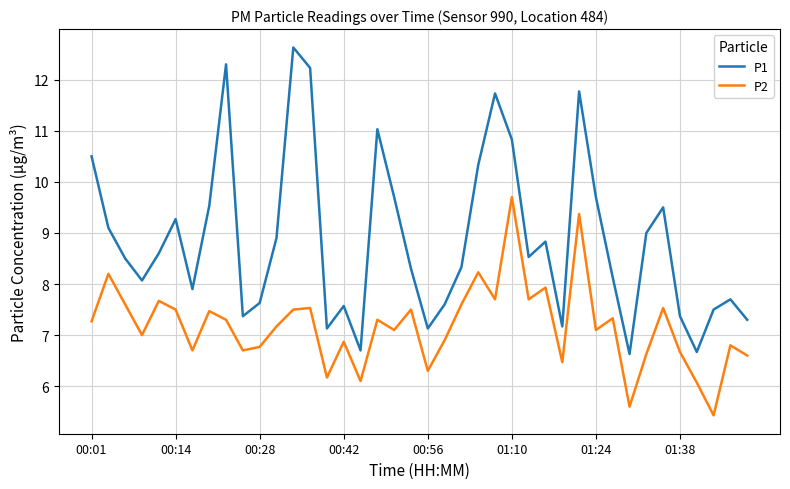

At how many categories does at least one series exceed 10?

9